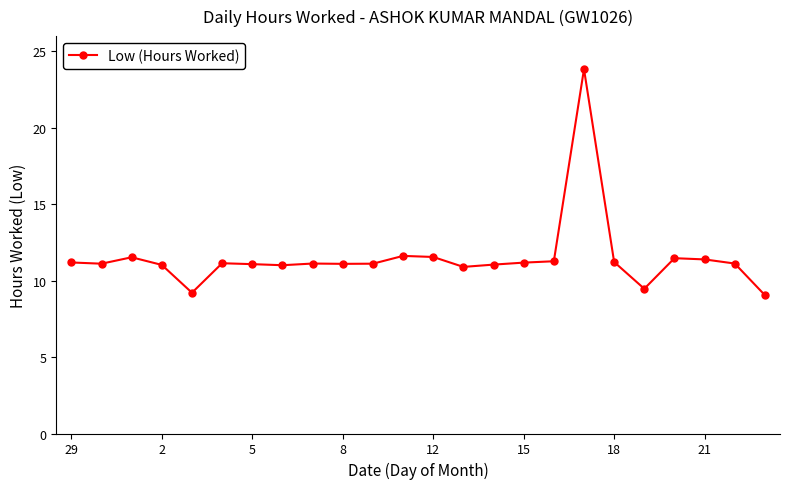

What is the greatest value displayed?

23.8